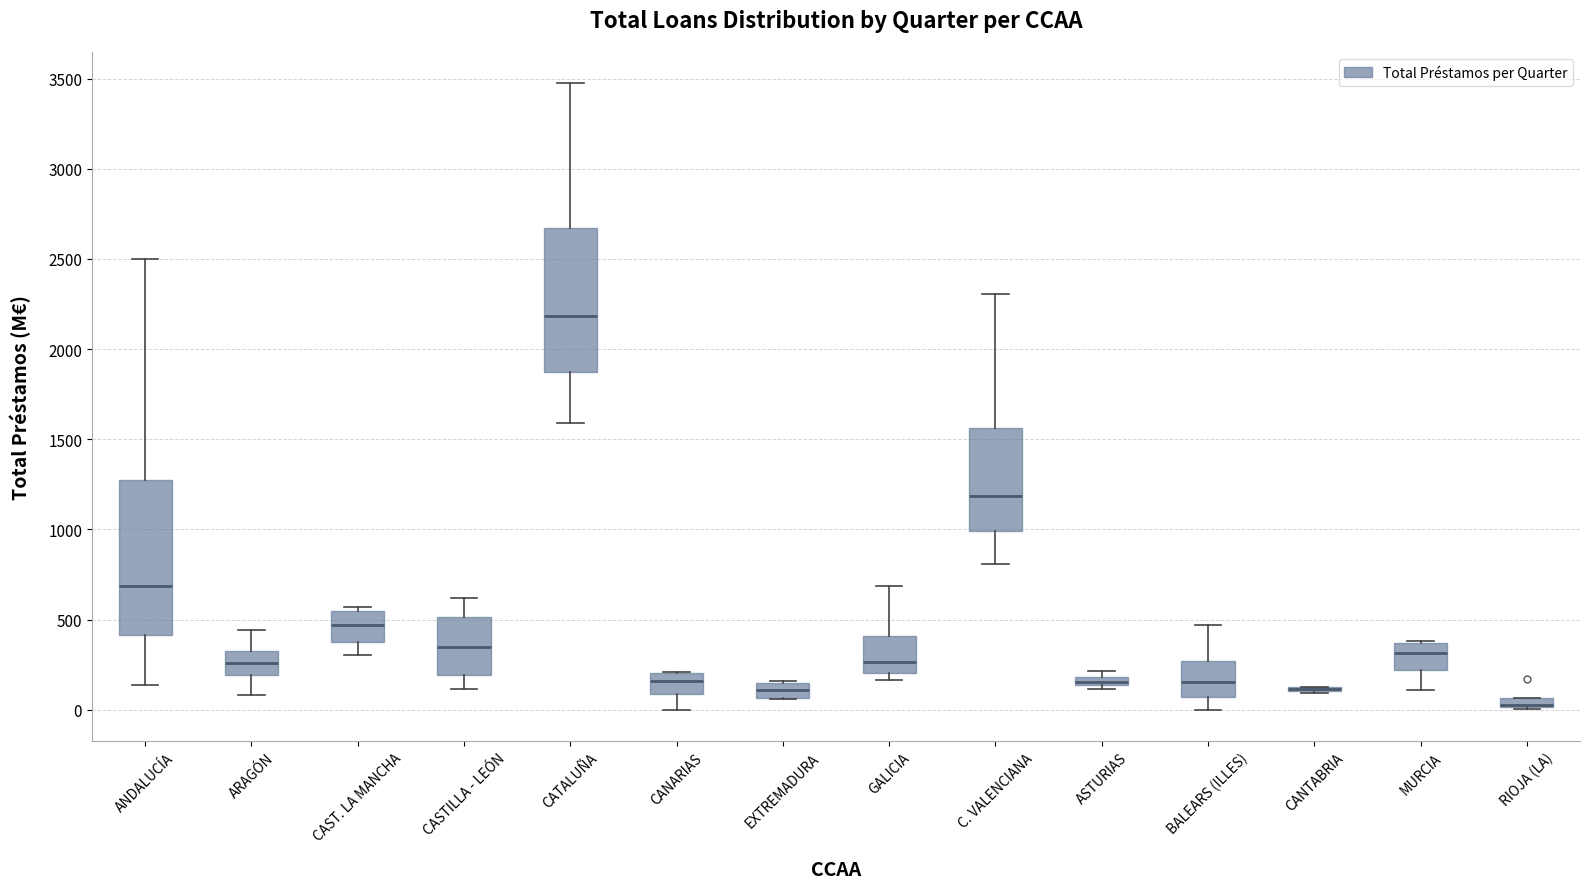

Where does the median line of the box for GALICIA sit on the y-axis? The values are not printed on the chart, so give them approximately, as read against the axis.

250